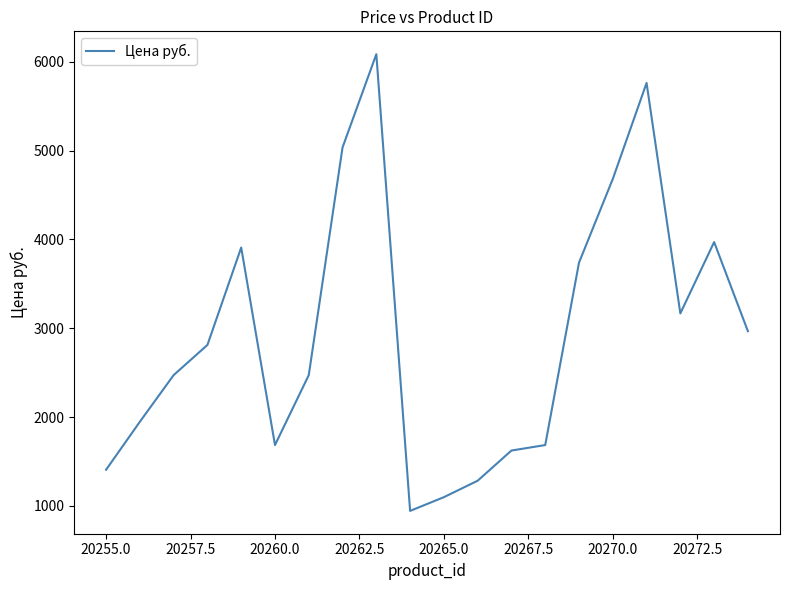

Reading right to left, extract all data points from this chart.

2966.4	3970.6	3167.2	5762.8	4681.3	3738.9	1684.0	1622.2	1282.3	1096.9	942.4	6087.3	5036.7	2472.0	1684.0	3908.8	2811.9	2472.0	1946.7	1405.9